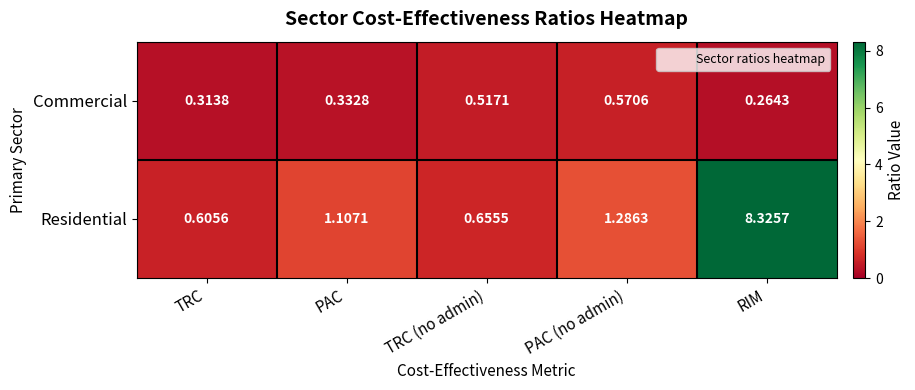

Which series has the largest range (max minus min)?

Residential